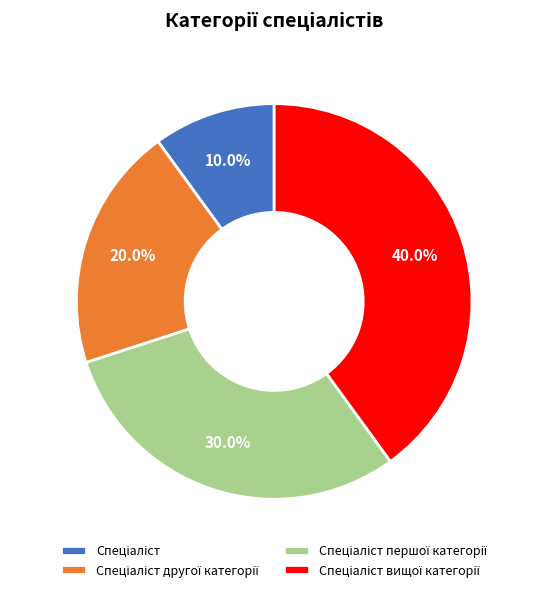

Is there a majority slice in this chart?

No